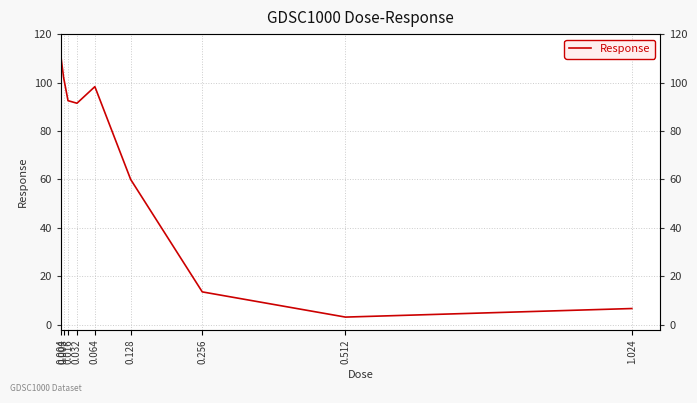

What is the sum of all values?

577.2